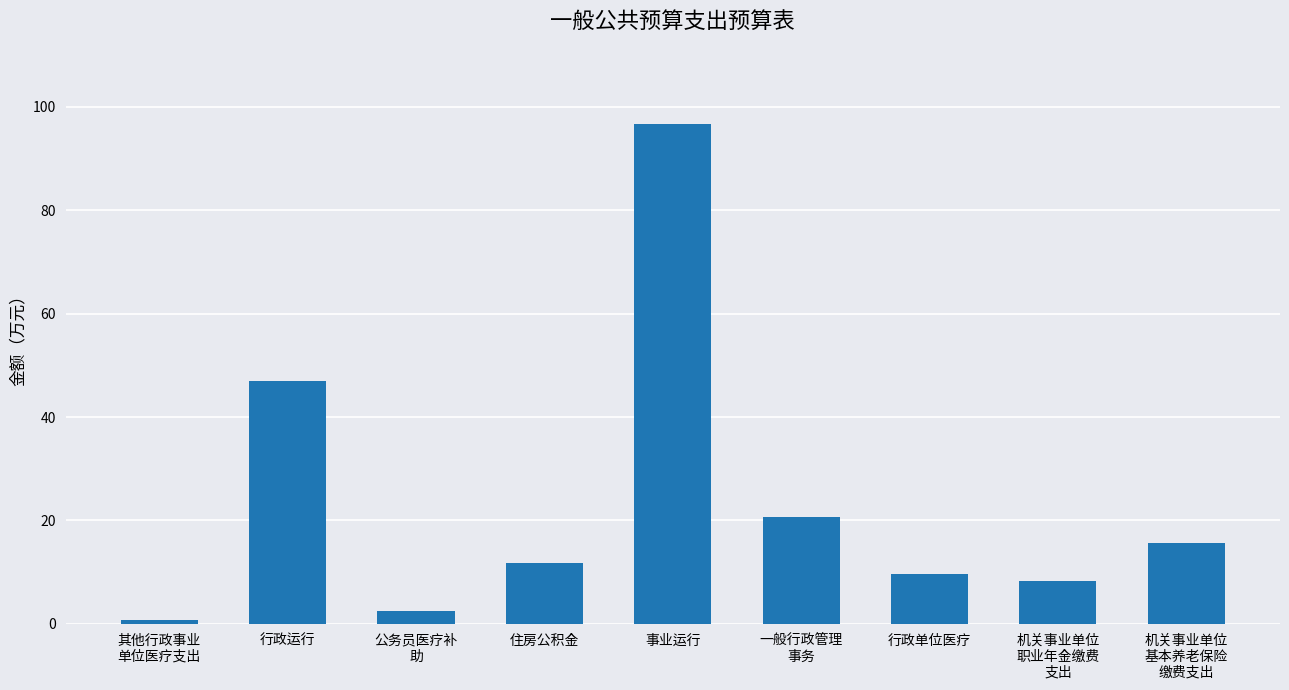

Count the number of data series in this chart.

1